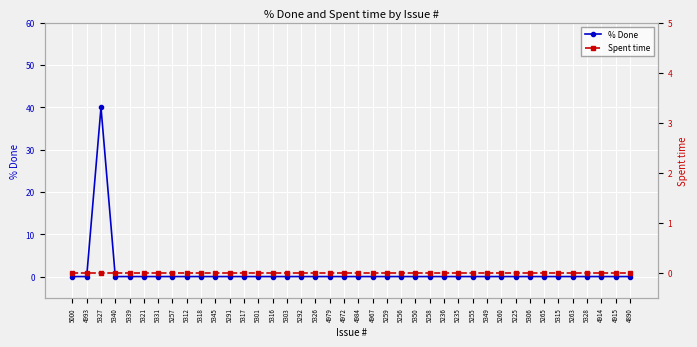

Count the number of data series in this chart.

2